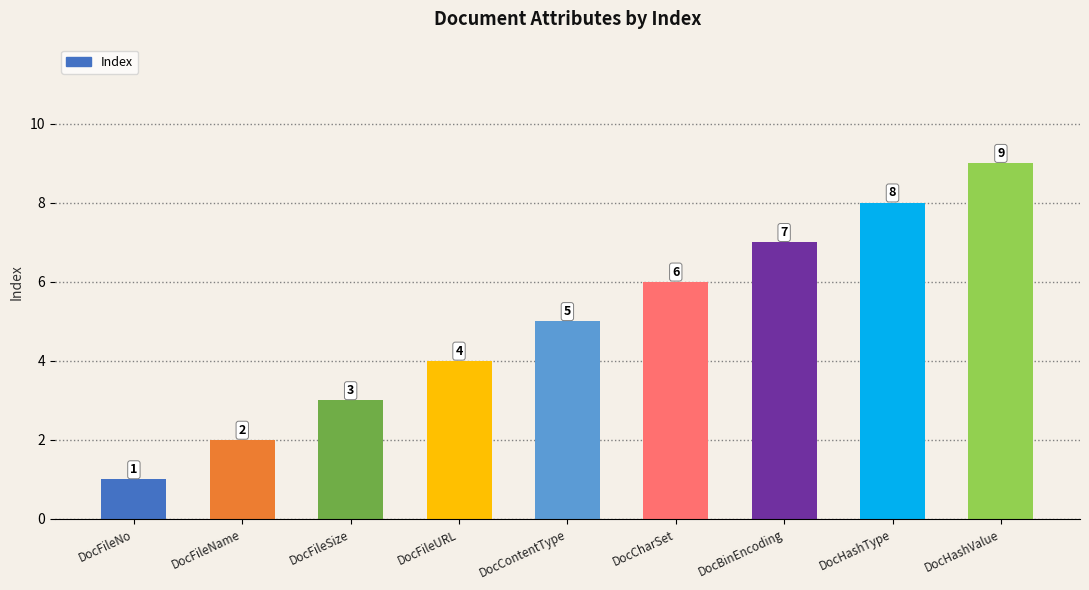

Which label corresponds to the largest value in the chart?

DocHashValue